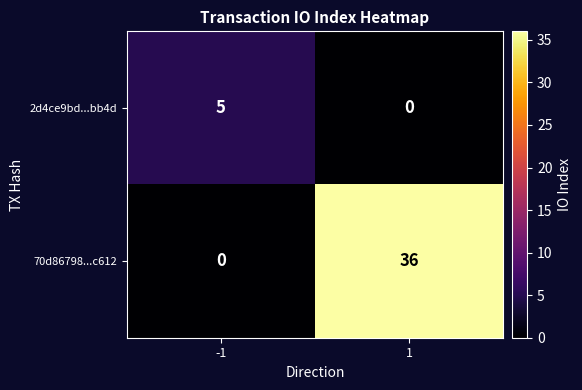

What is the sum of the 70d86798...c612 values at 1 and -1?

36